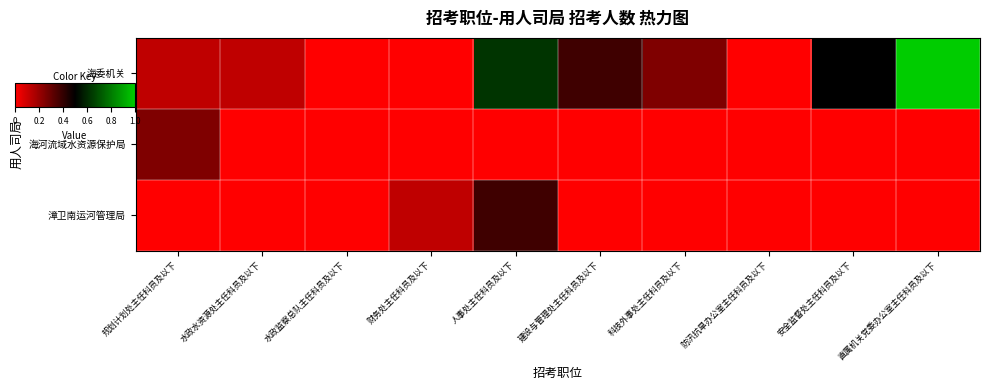

What is the spread (max minus min) of values at 建设与管理处主任科员及以下?

0.4